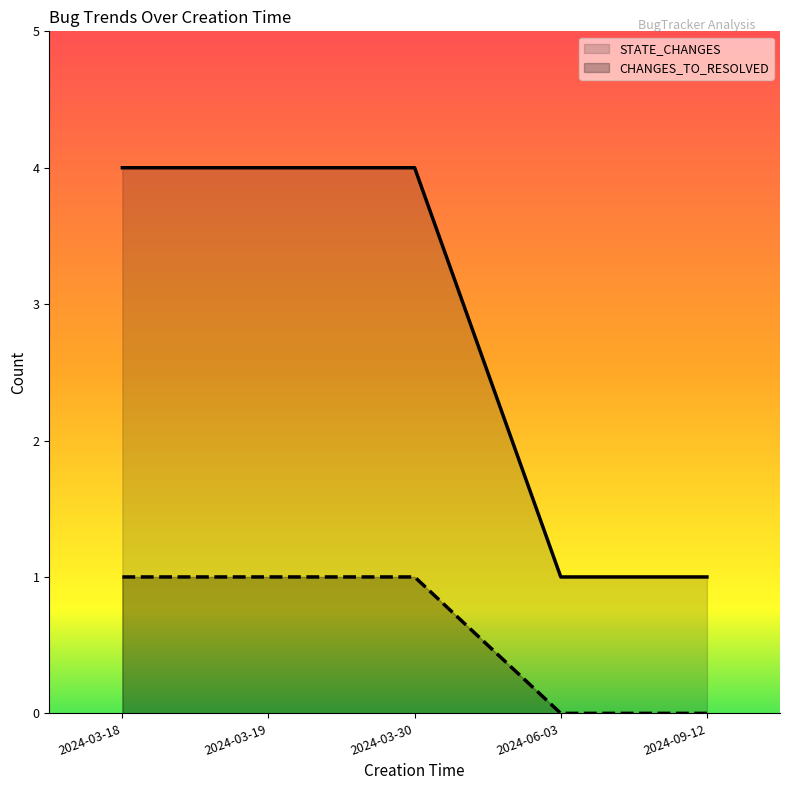

Between 2024-03-18 and 2024-03-19, which series saw the biggest shift?

STATE_CHANGES